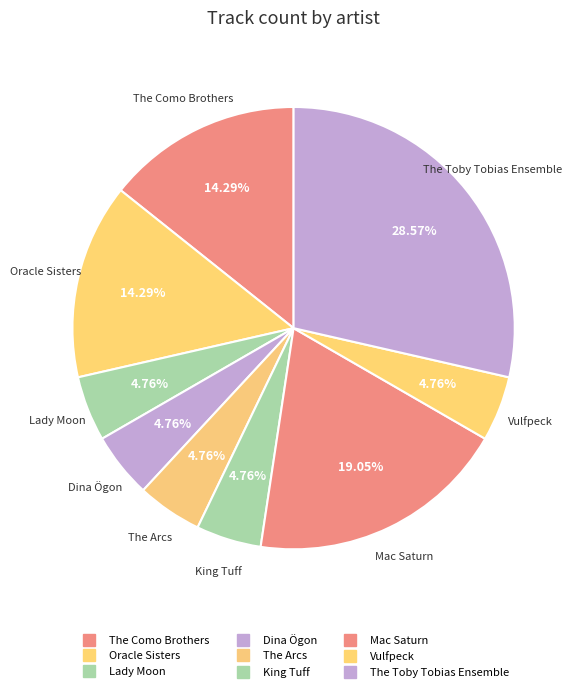

Count the number of slices in the pie.

9